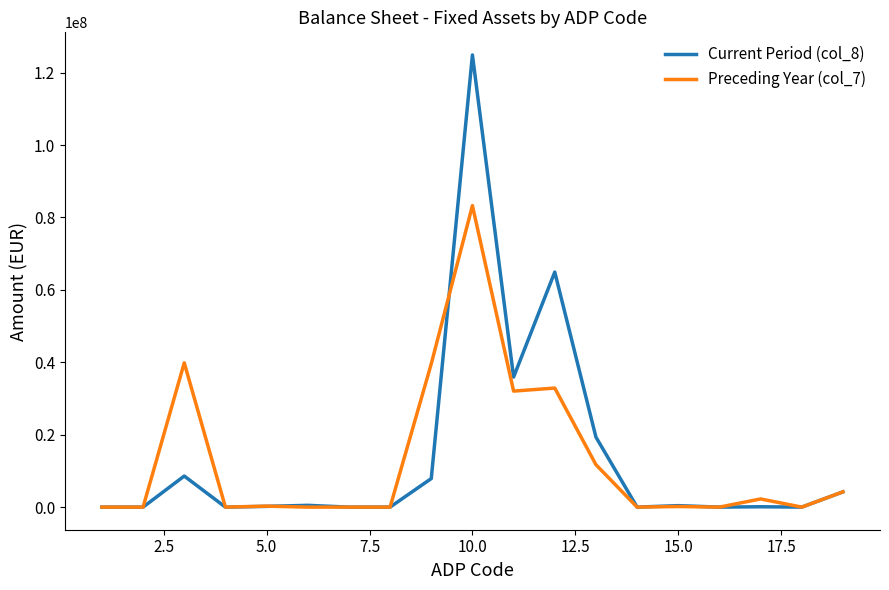

How many lines are shown in the chart?

2